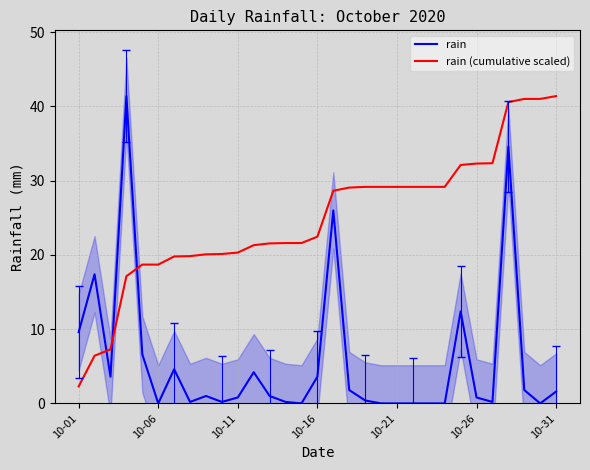

What is the lowest value of the rain (cumulative scaled) series?

2.3